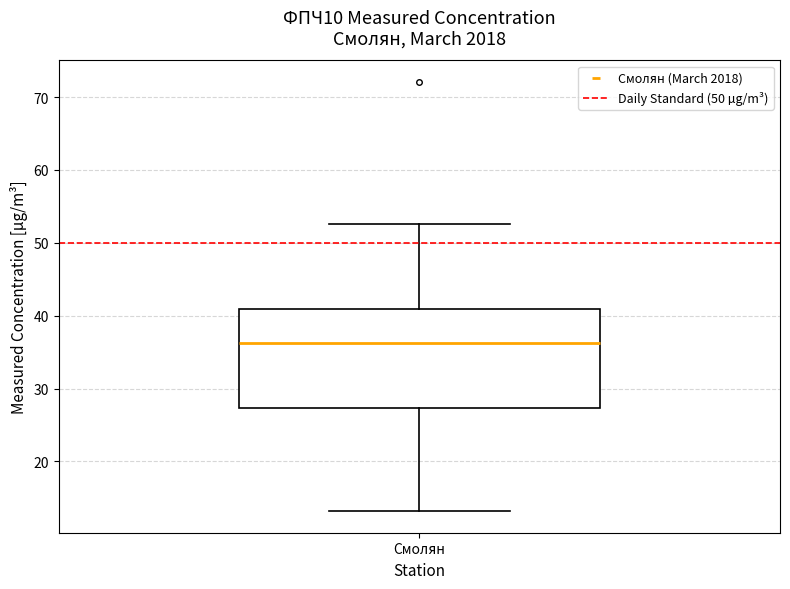

Read this box plot against the y-axis: the position of the median line, the range covered by the box, and the ends of both whiskers. The values are not printed on the chart, so give them approximately, as read against the axis.

median 36, box 27 to 41, whiskers 13 to 53